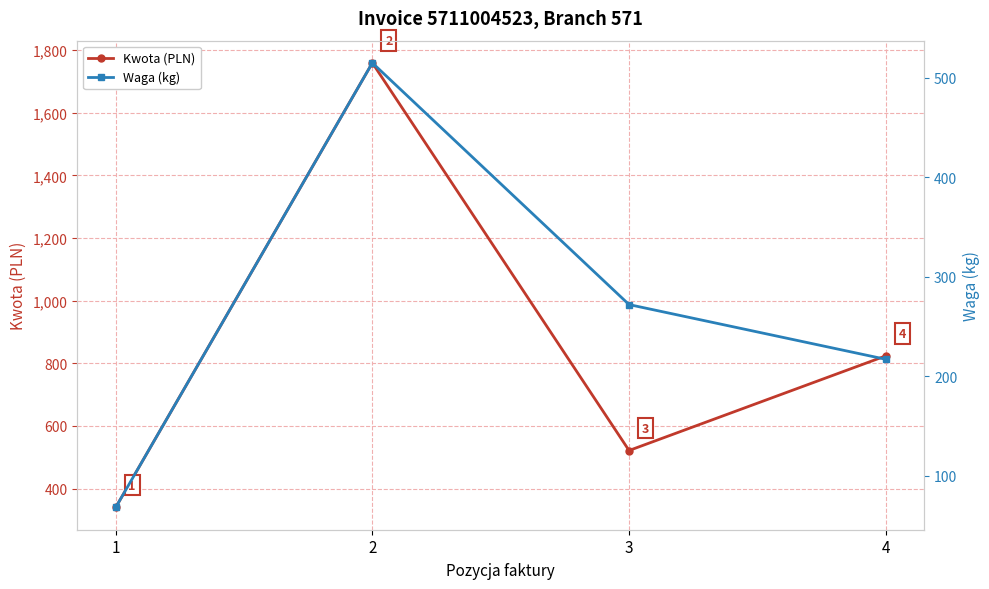

What is the maximum value for Kwota (PLN)?

1759.3